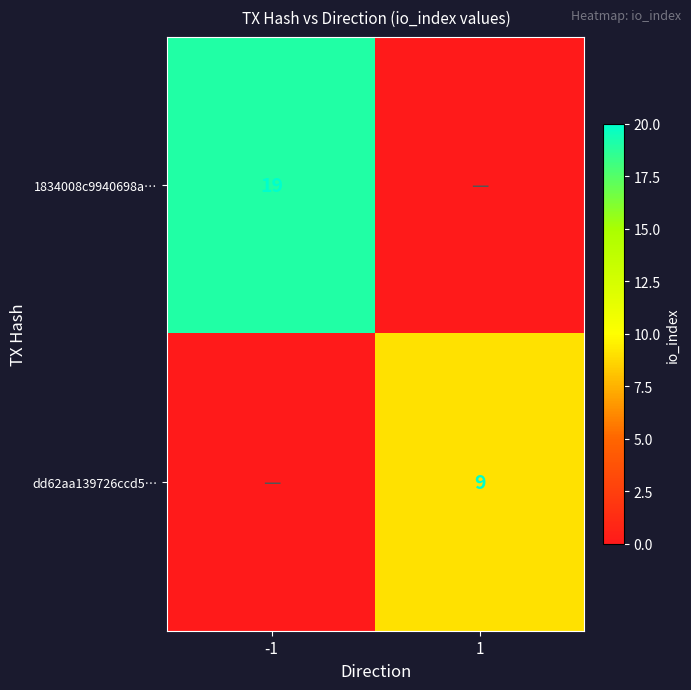

Is the value of 1834008c9940698a… at -1 greater than the value of dd62aa139726ccd5… at 1?

Yes